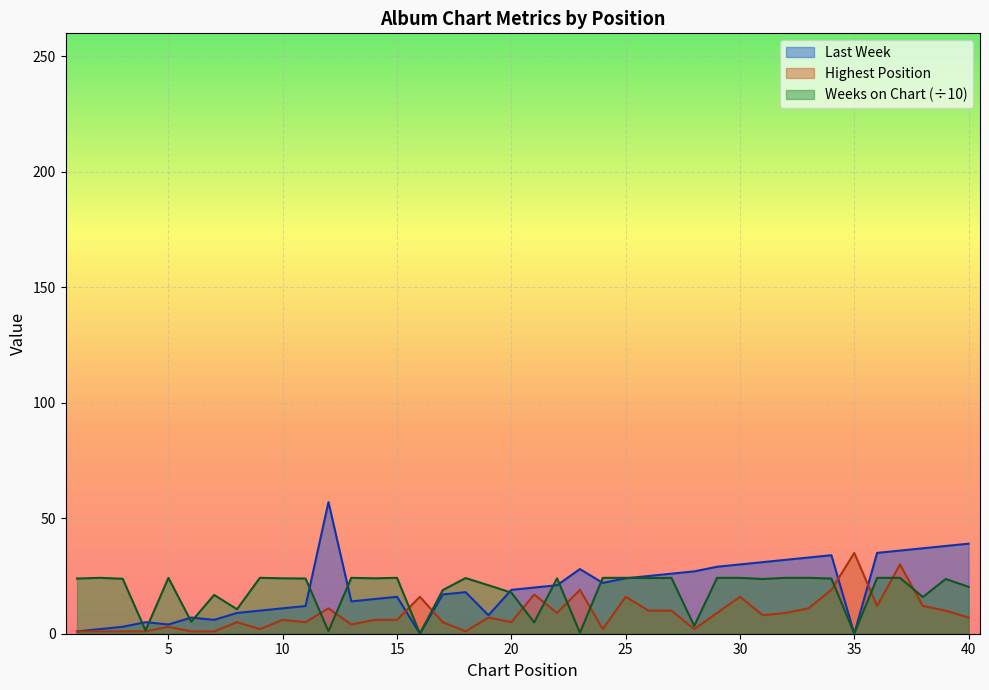

How many lines are shown in the chart?

3